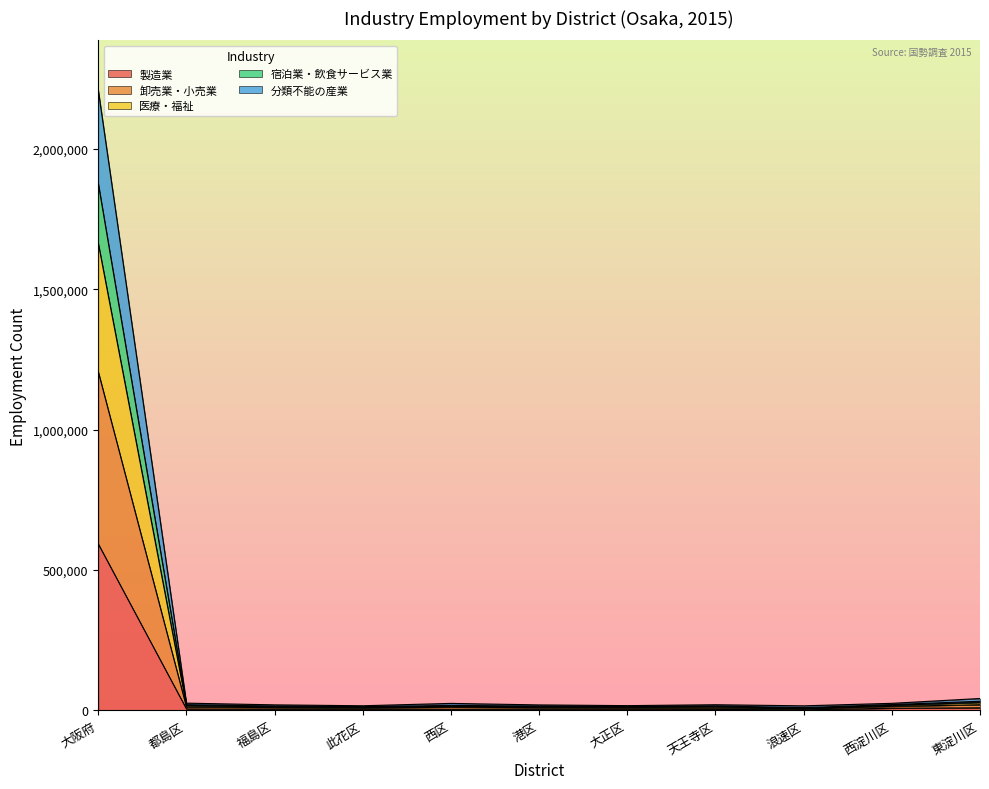

True or false: 医療・福祉 and 宿泊業・飲食サービス業 cross at least once.

False